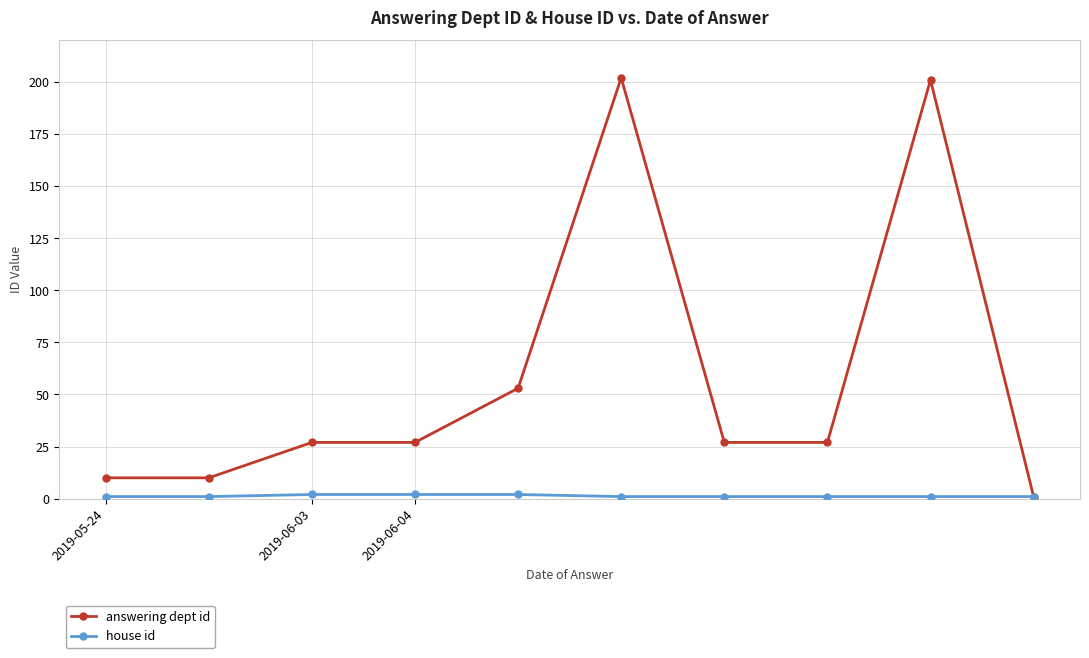

Which series has the largest total across all categories?

answering dept id